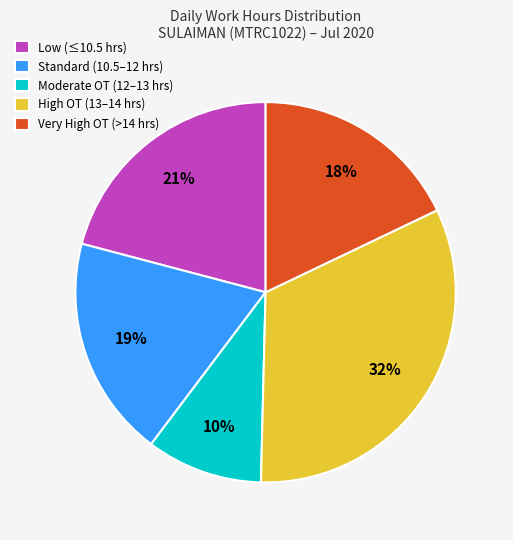

To the nearest percent, what is the difference between the Very High OT (>14 hrs) and Moderate OT (12–13 hrs) slice percentages?

8%